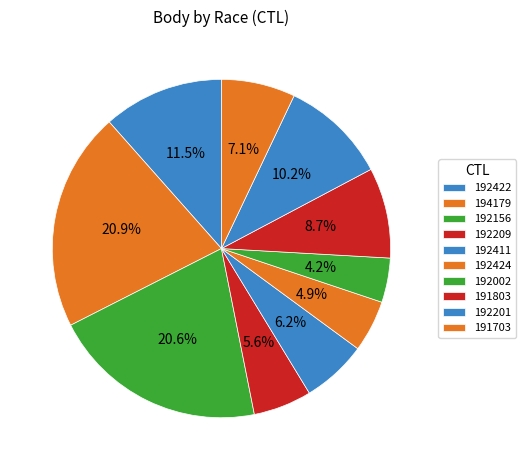

How many segments does this pie chart have?

10